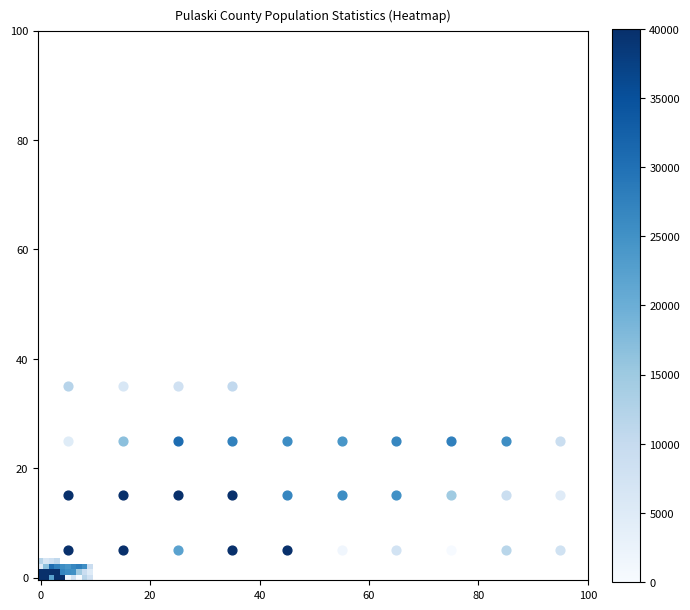

How many data points does each series have?

10